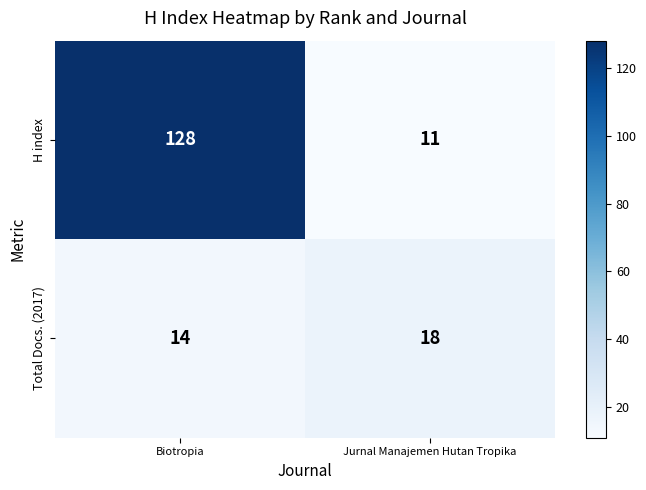

What is the sum of the Total Docs. (2017) values at Jurnal Manajemen Hutan Tropika and Biotropia?

32